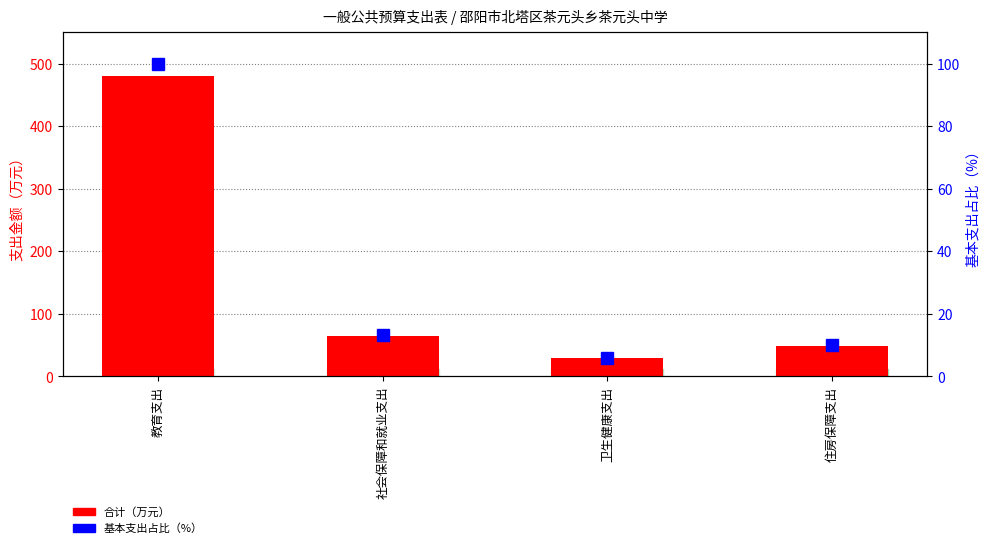

What is the highest value of the 基本支出占比（%） series?

100.0